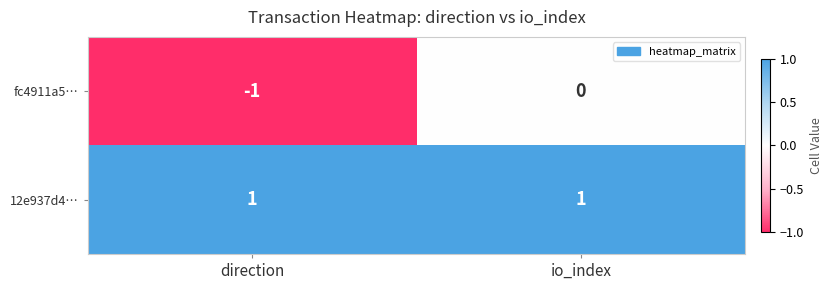

At how many categories does at least one series exceed 0?

2